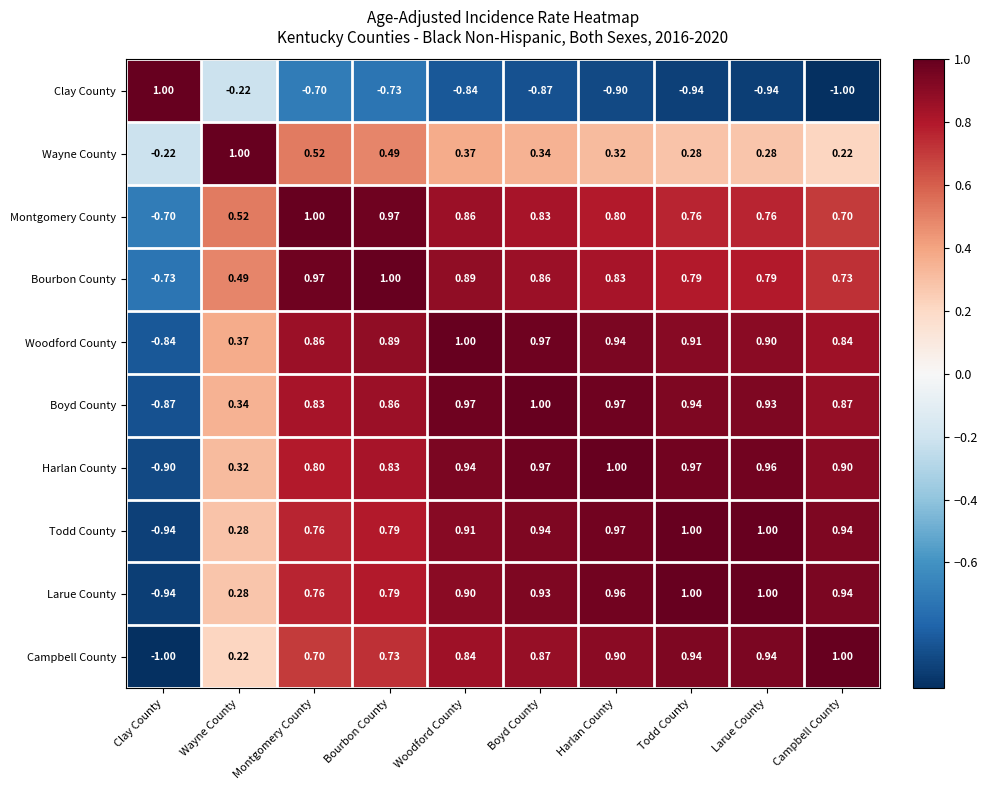

Is the value of Larue County at Campbell County greater than the value of Todd County at Clay County?

Yes